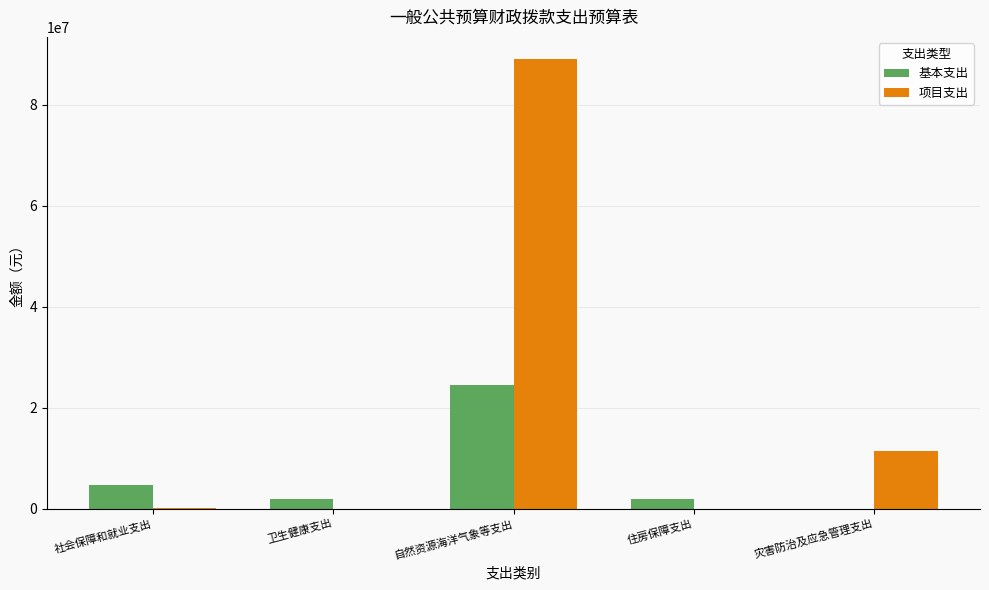

Where is 项目支出 nearest to the value 44489889?

灾害防治及应急管理支出